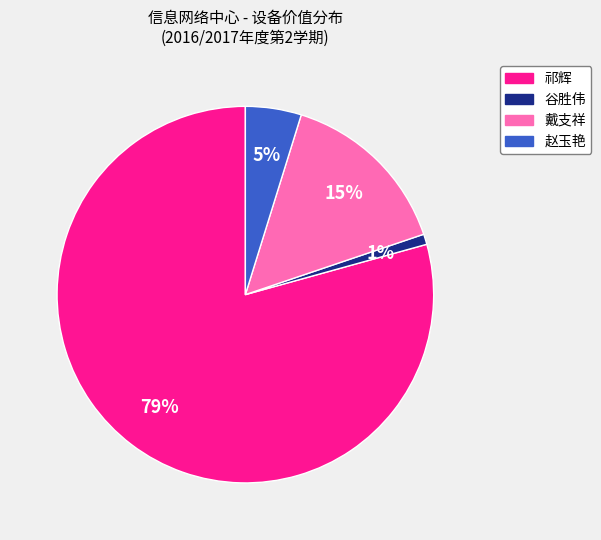

True or false: 谷胜伟 accounts for 8% of the total.

False